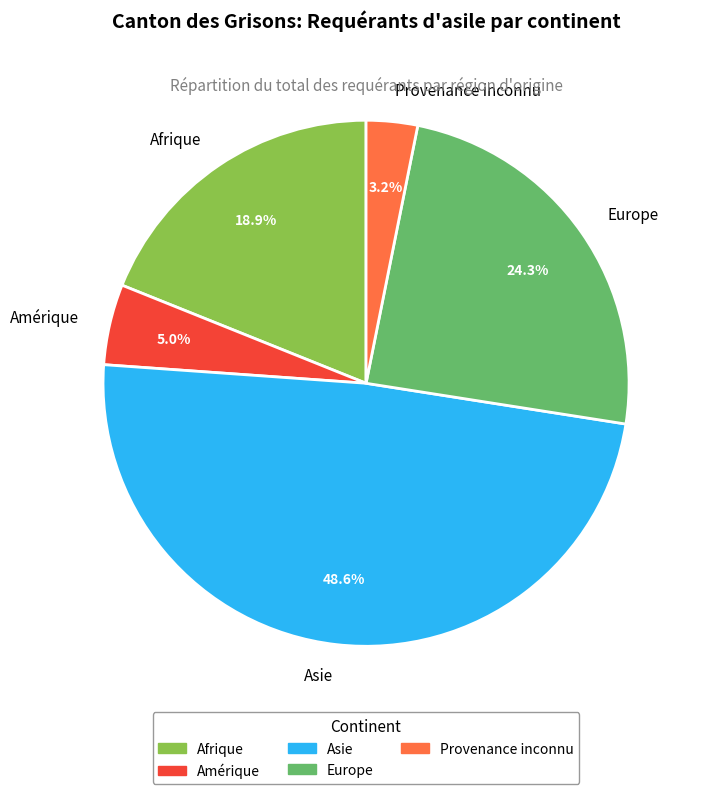

Is there a majority slice in this chart?

No